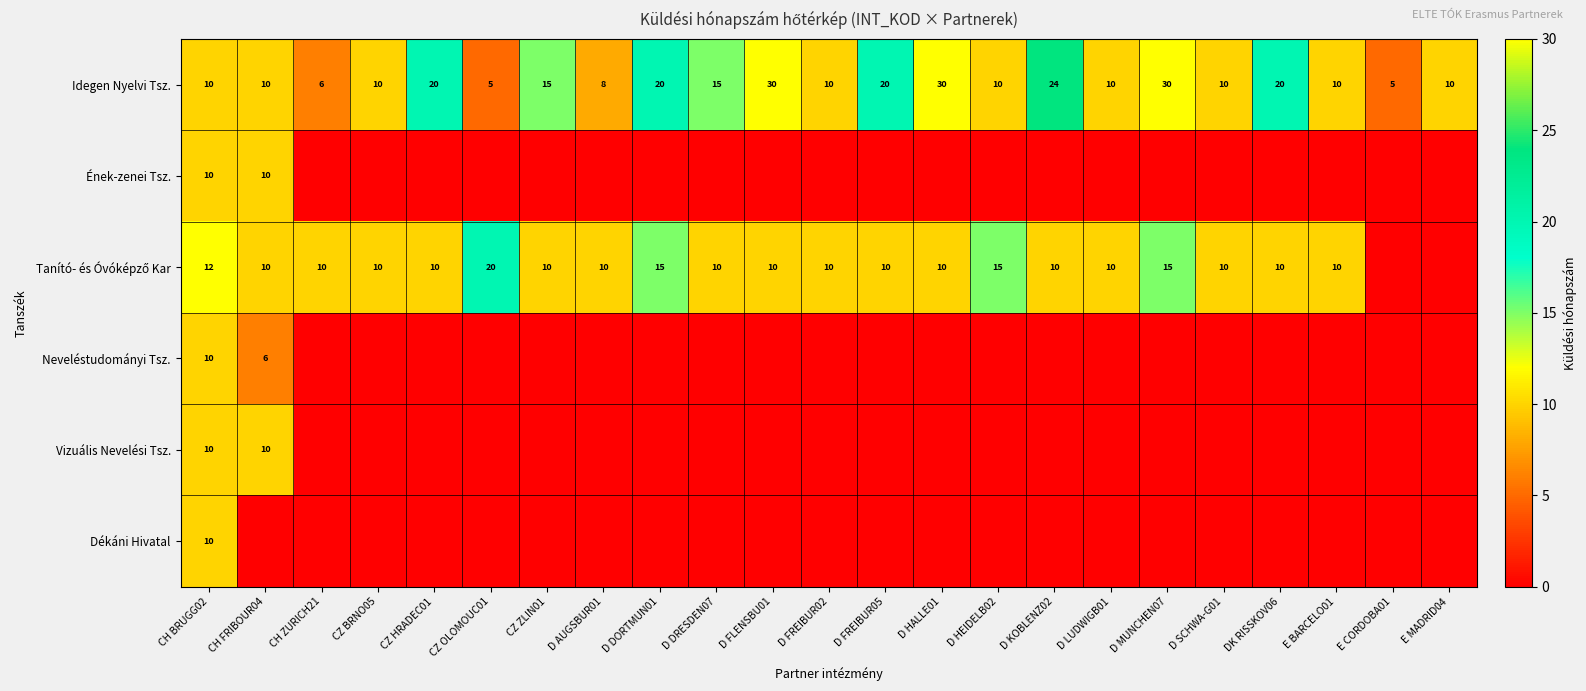

What is the difference between the highest and lowest values at D KOBLENZ02?

24